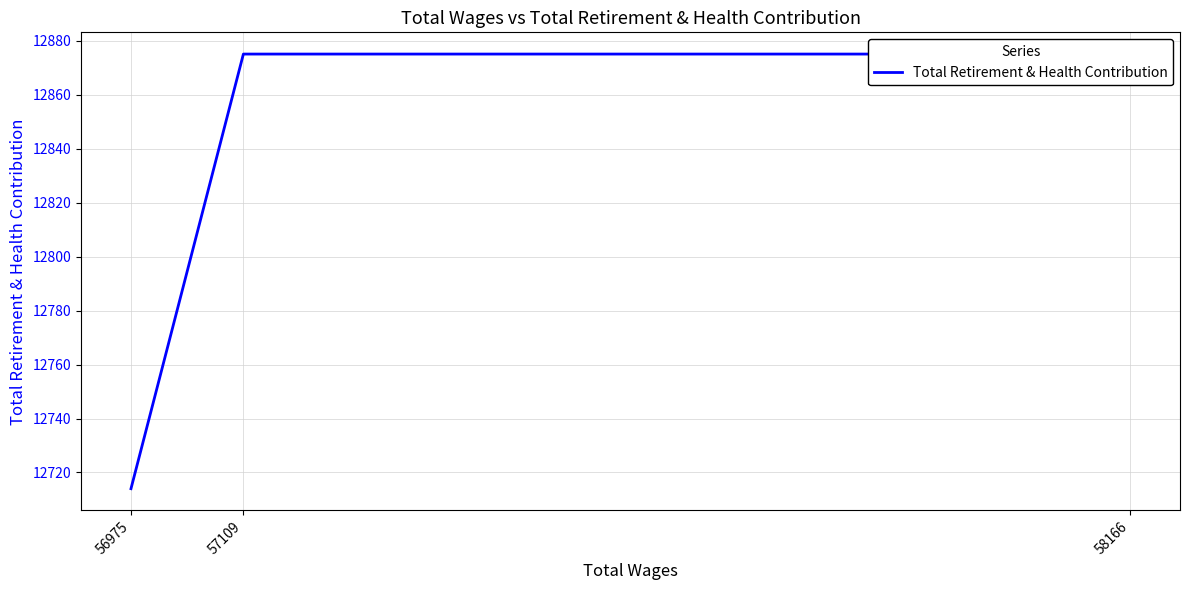

How many lines are shown in the chart?

1